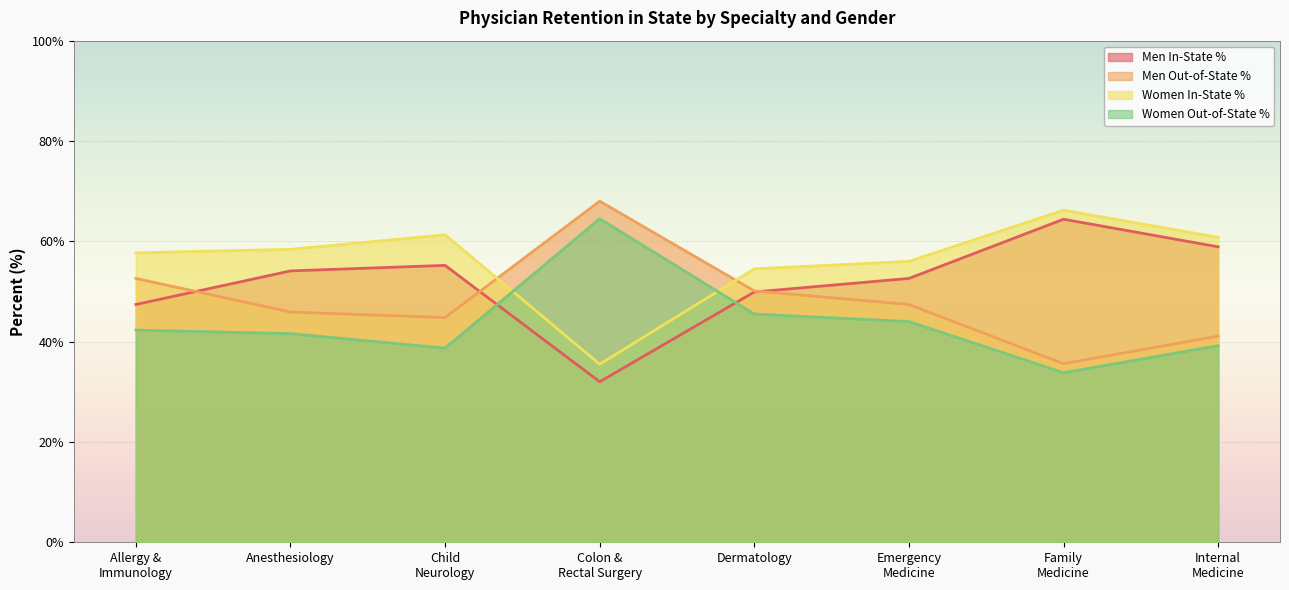

Which series has the widest spread of values?

Men In-State %